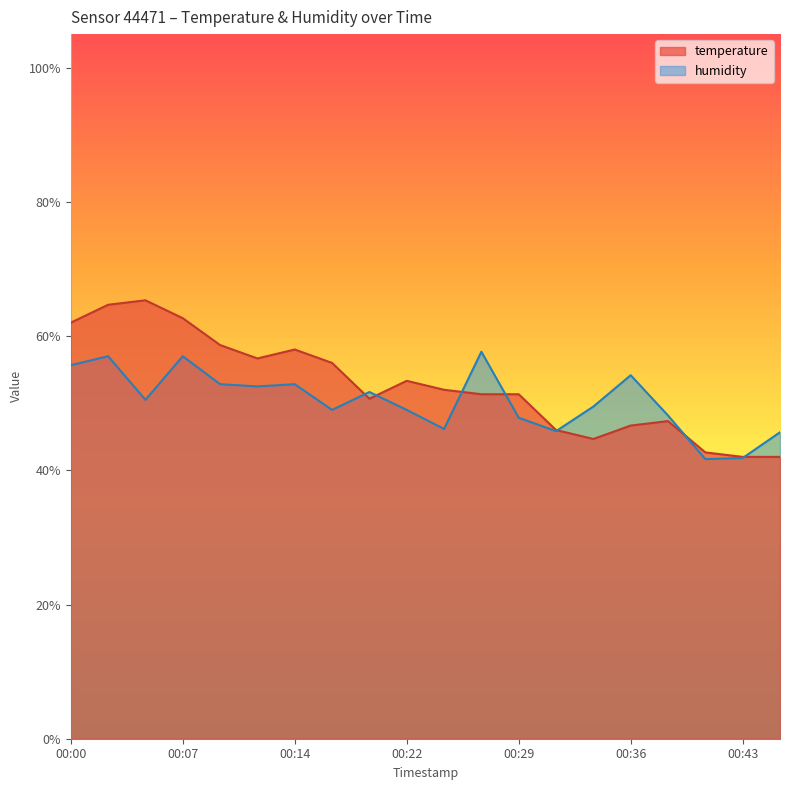

What is the minimum value shown in the chart?

41.7